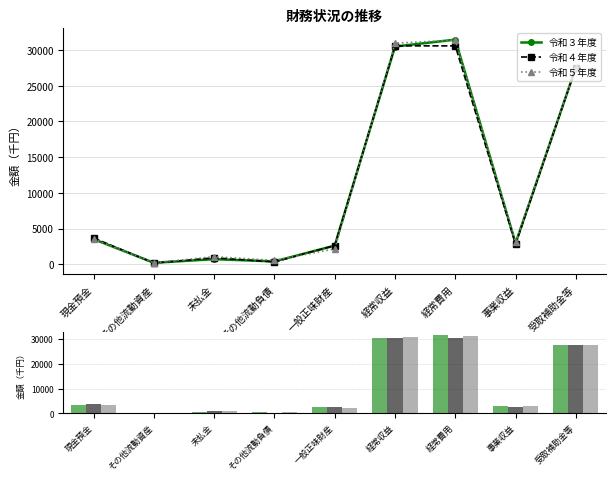

What is the lowest value of the 令和３年度 series?

200